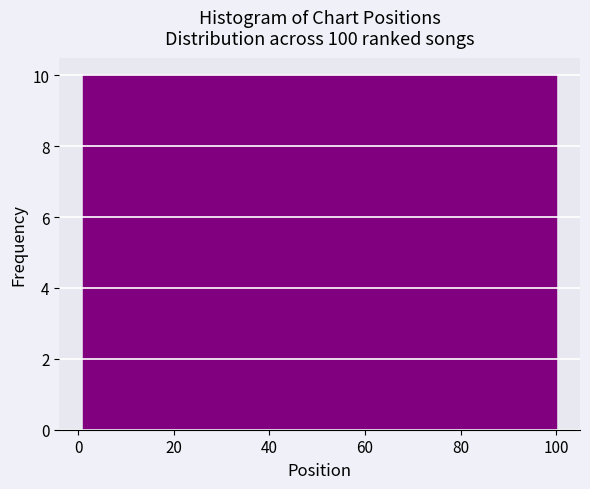

What is the height of the bar covering 90 to 100 on the x-axis? Neither the bar edges nor the heights are printed on the chart, so give them approximately, as read against the axes.

10